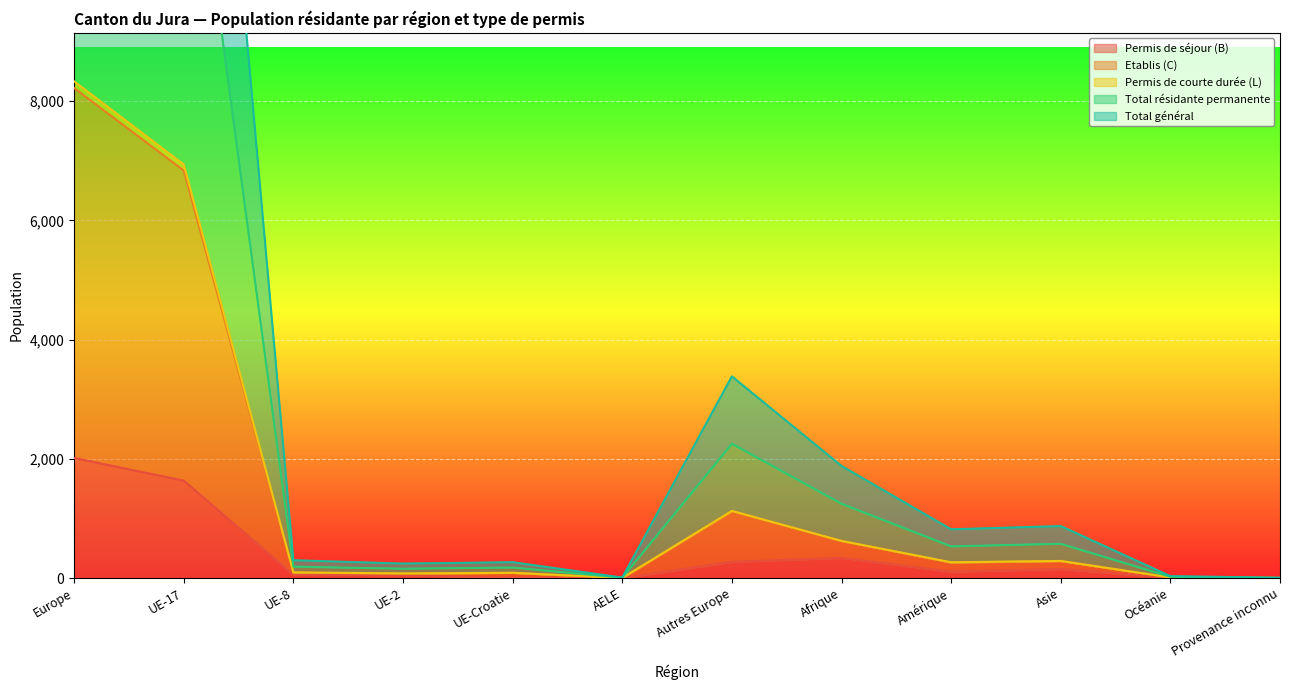

How many series are shown in this chart?

5